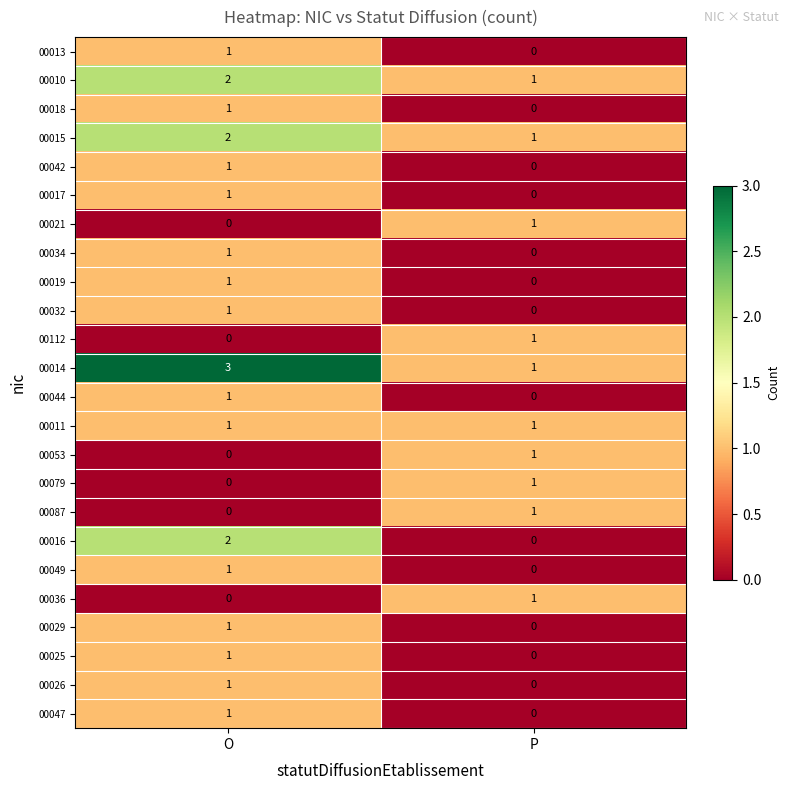

List the labels in order of 00112 value, smallest first.

O, P